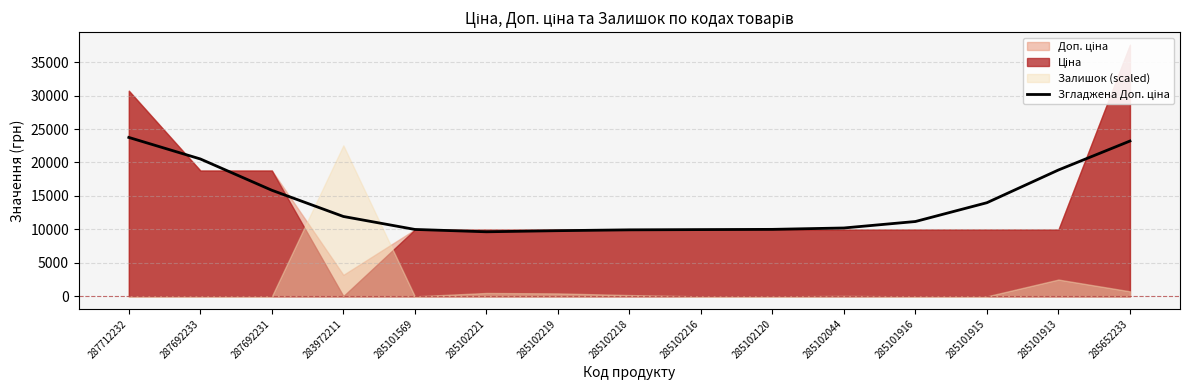

What is the ratio of the value at 285102221 to the value at 285101916?

0.9